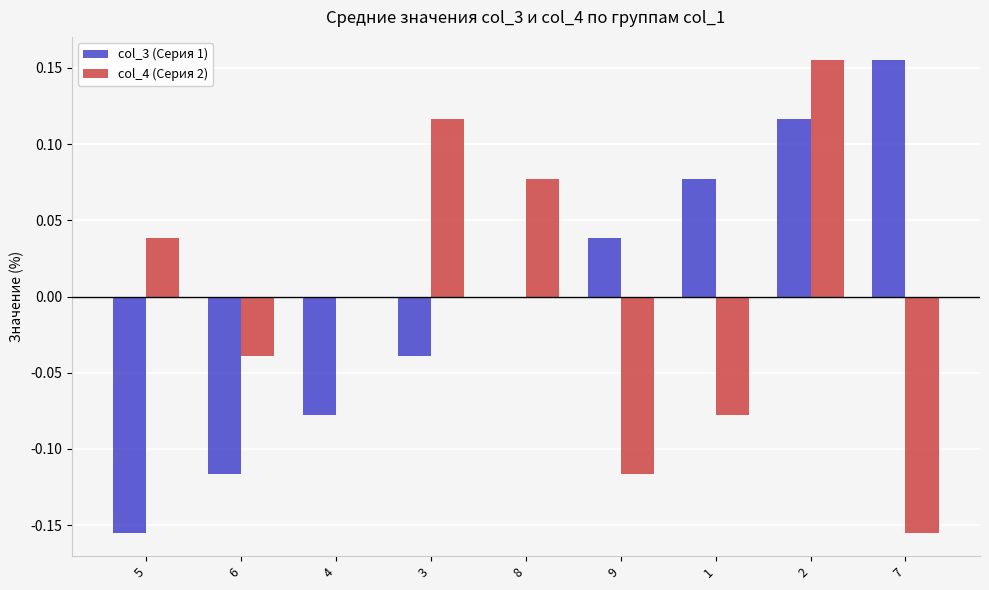

Is it true that col_3 (Серия 1) equals 0.0 at 8?

True